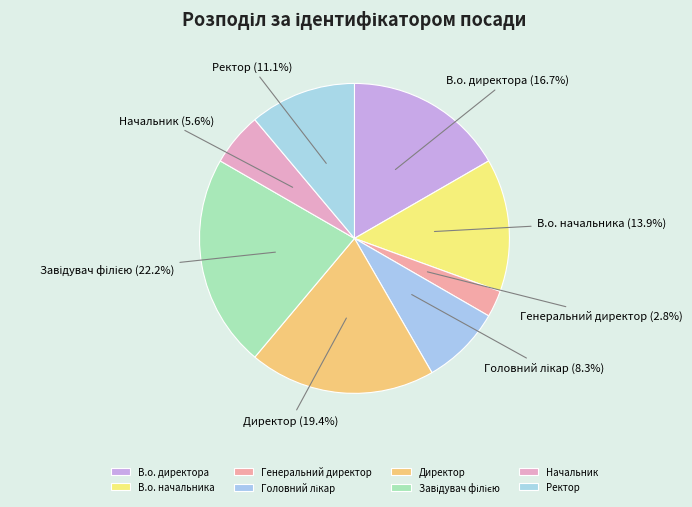

Does В.о. директора account for over 50% of the chart?

No